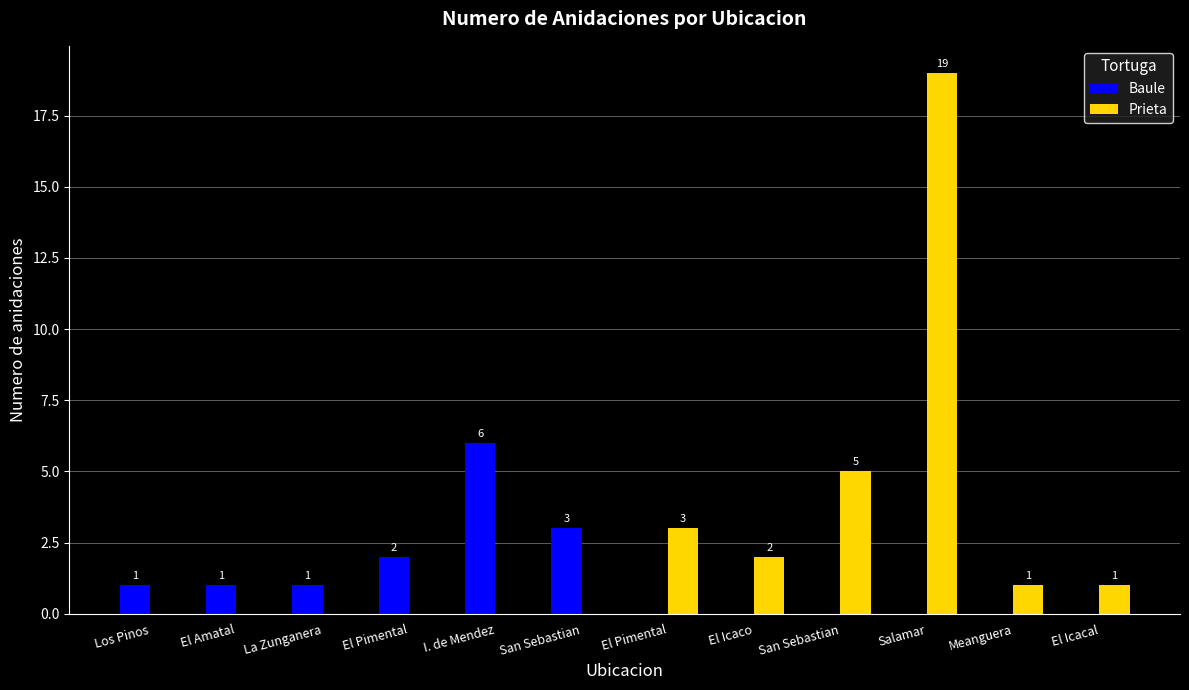

What is the spread (max minus min) of values at Salamar?

19